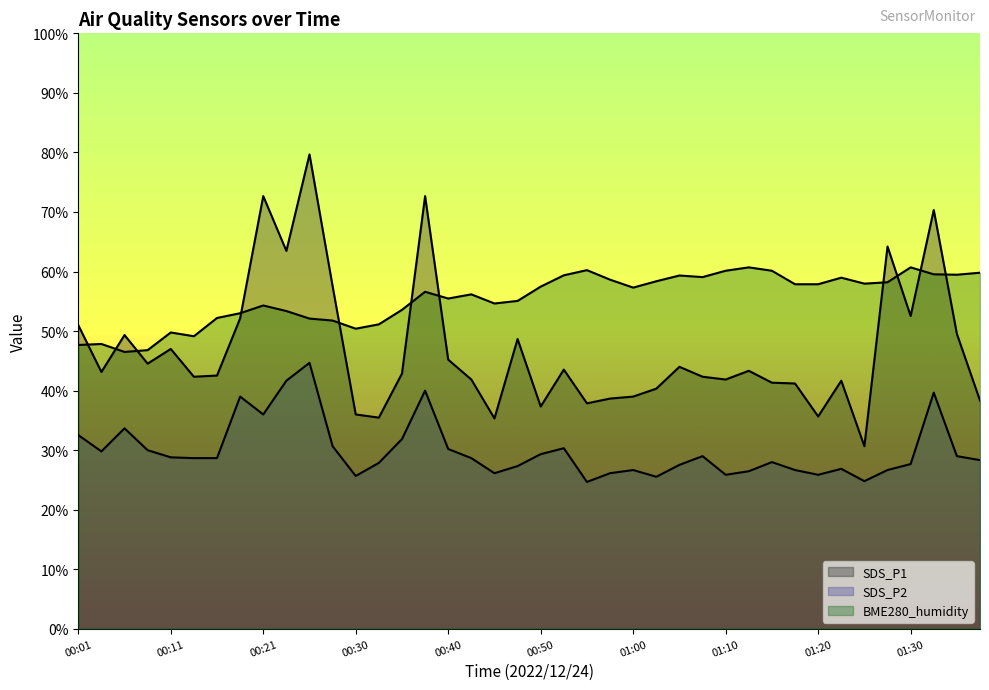

After their last crossing, which series has the higher values: BME280_humidity or SDS_P1?

BME280_humidity